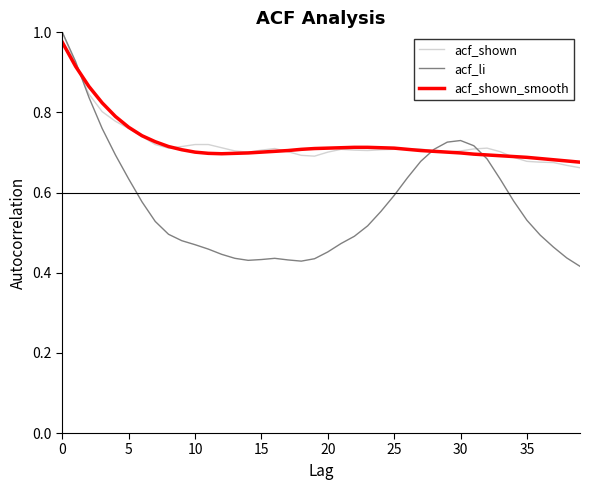

Which series has the largest range (max minus min)?

acf_li